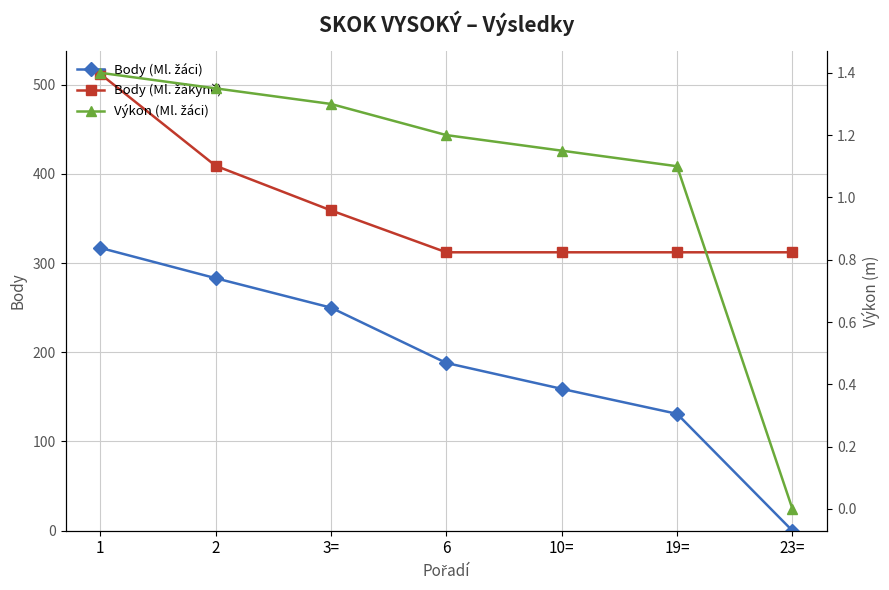

What value does the Výkon (Ml. žáci) series have at 6?

1.2